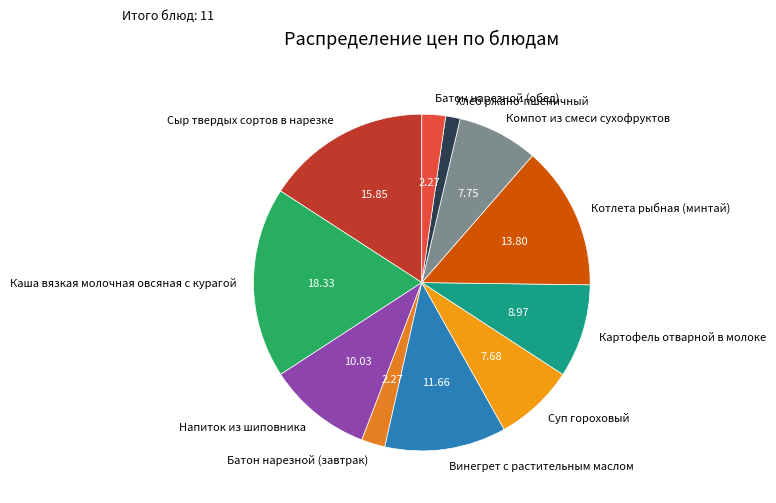

What is the smallest slice in the pie chart?

Хлеб ржано-пшеничный